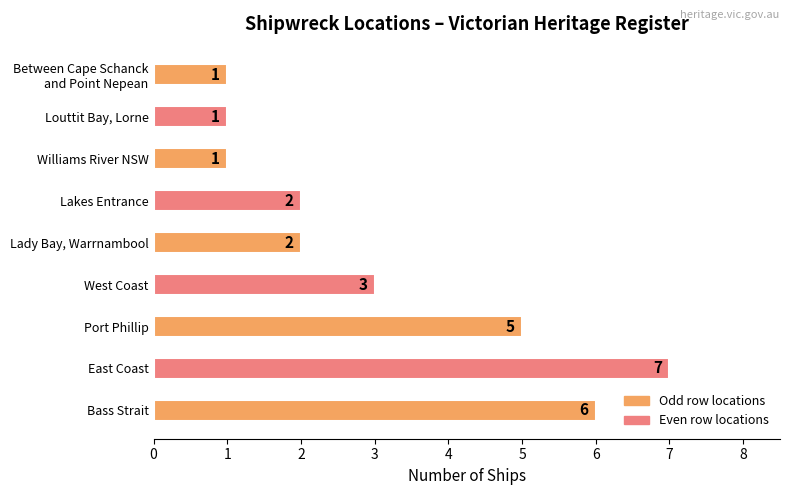

Is it true that the value at Port Phillip is 5?

True